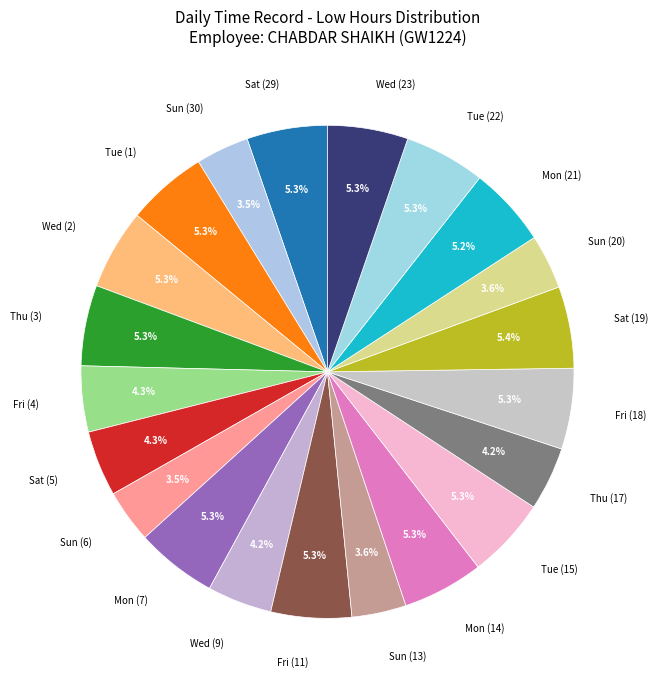

Approximately how many times larger is the value at Fri (18) compared to Tue (15)?

1.0